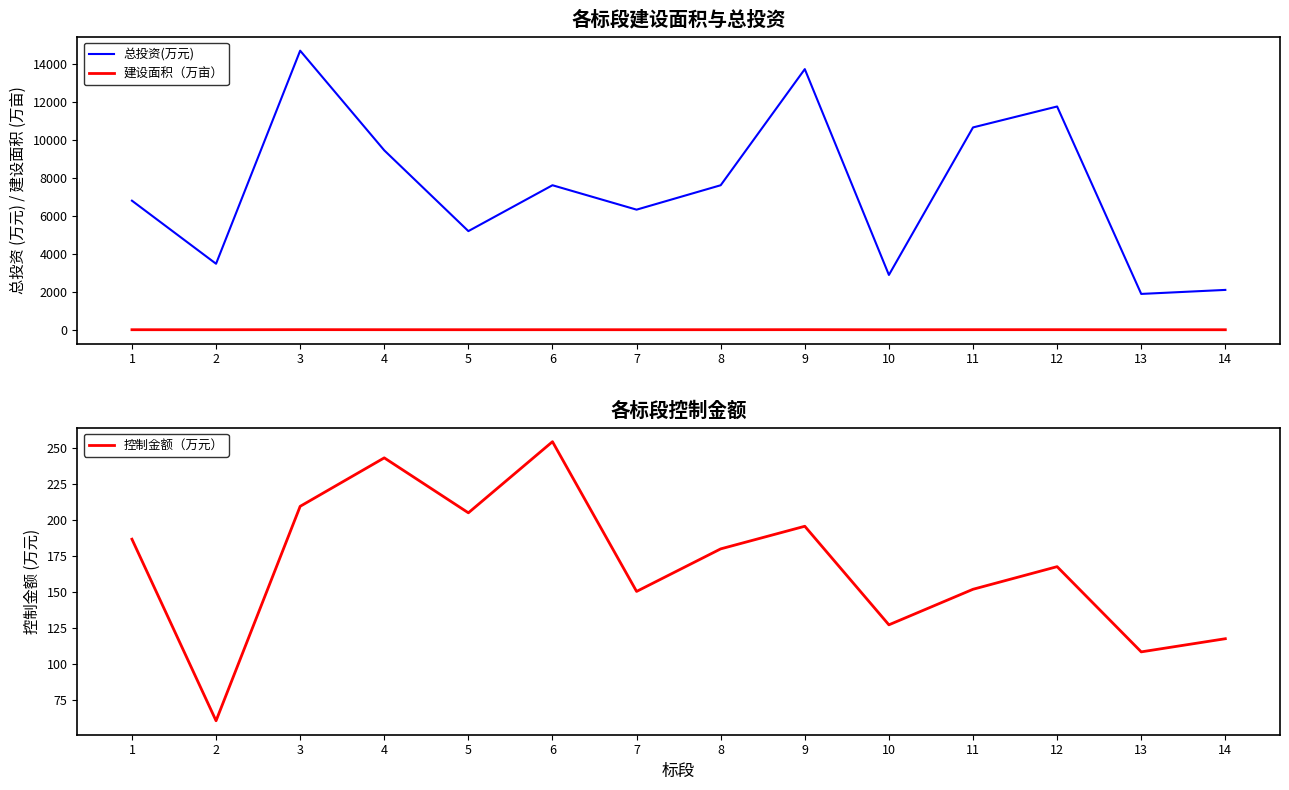

Reading left to right, extract all data points from this chart.

总投资(万元): 6803.9	3479.0	14711.2	9457.2	5200.0	7618.3	6331.1	7618.3	13739.2	2889.7	10665.6	11769.0	1889.2	2101.2
建设面积（万亩）: 2.6	1.8	5.6	3.6	2.1	2.9	2.4	2.9	5.2	1.1	4.1	4.5	0.9	1.1
控制金额（万元）: 186.8	60.6	209.6	243.3	205.1	254.6	150.5	180.1	195.8	127.3	152.0	167.7	108.5	117.6